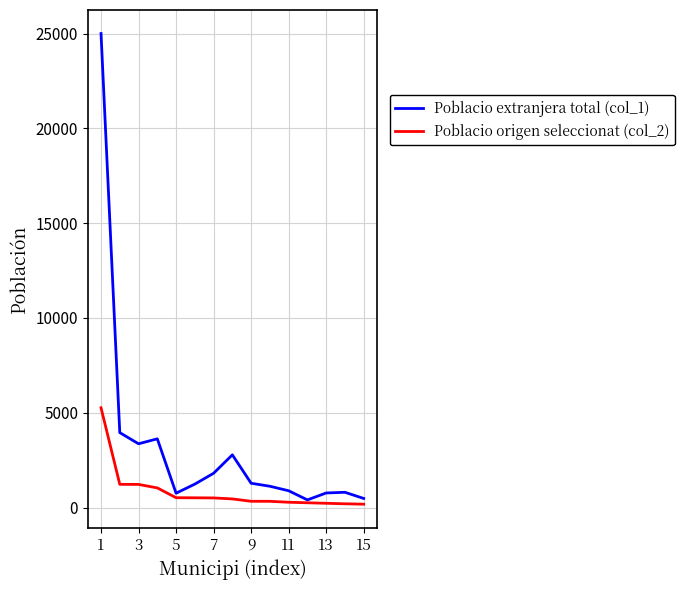

At how many categories does at least one series exceed 8237?

1